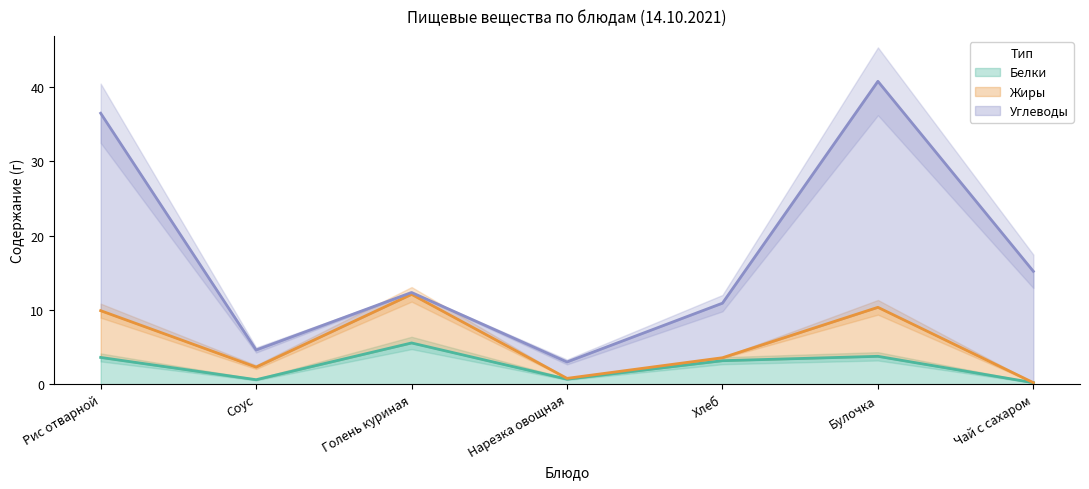

How many data points in Белки are less than 3?

3